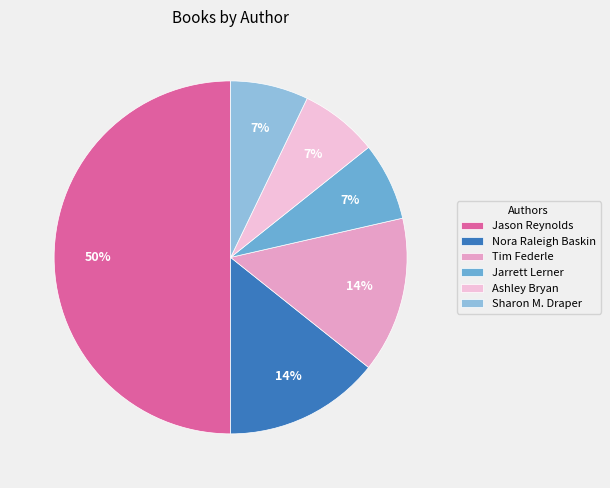

Does Sharon M. Draper represent more than half of the total?

No